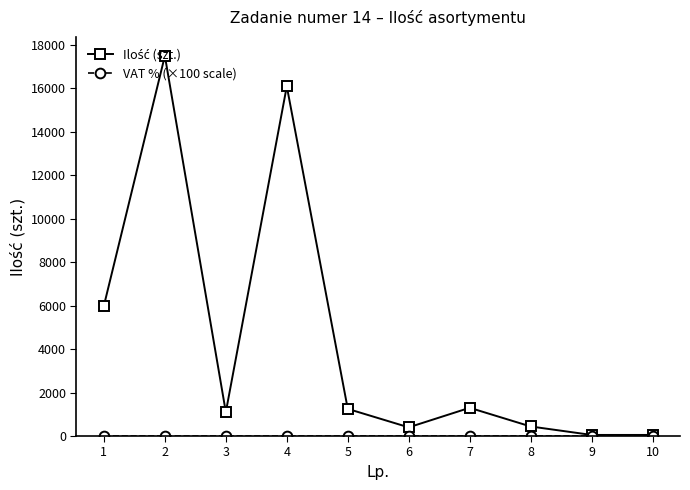

What is the sum of all VAT % (×100 scale) values?

80